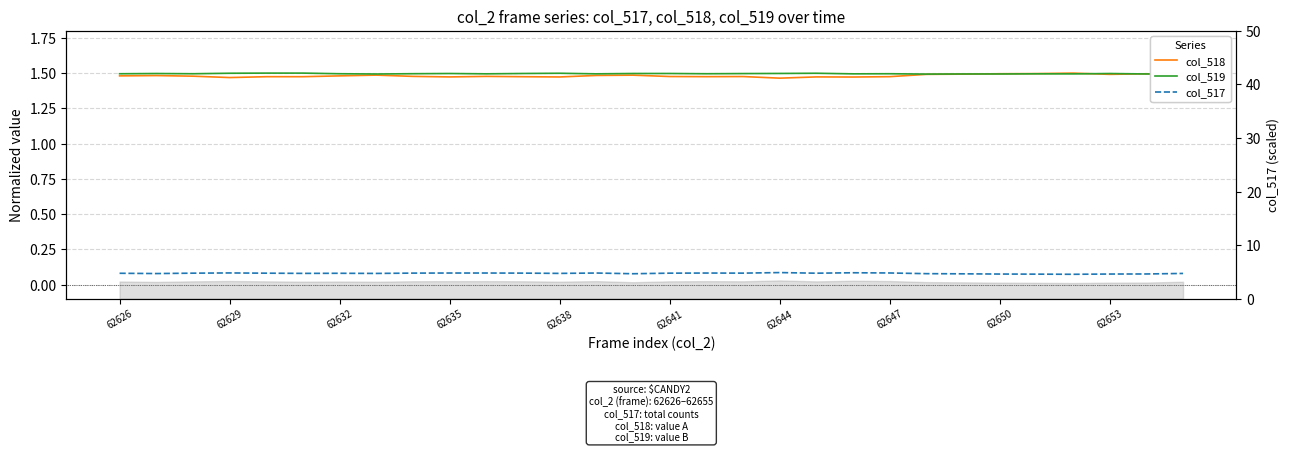

In col_519, how many points are lower than both neighbors (excluding endpoints)?

10